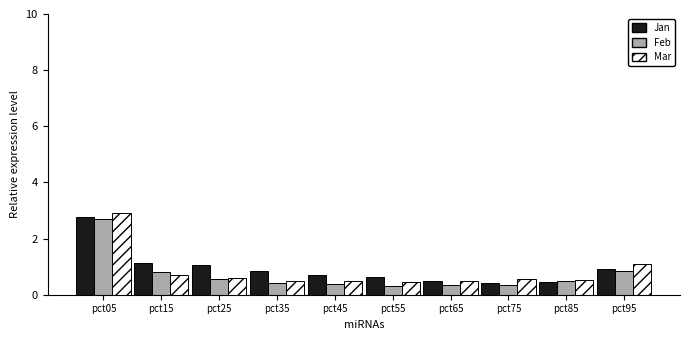

Is the value of Feb at pct25 greater than the value of Mar at pct95?

No